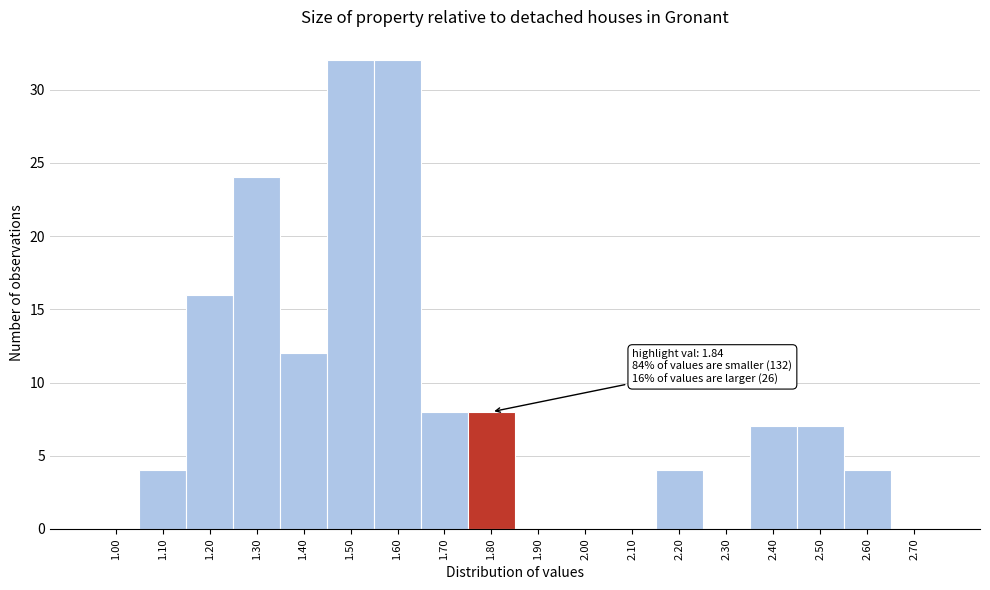

Reading left to right, extract all data points from this chart.

1.00=0	1.10=4	1.20=16	1.30=24	1.40=12	1.50=32	1.60=32	1.70=8	1.80=8	1.90=0	2.00=0	2.10=0	2.20=4	2.30=0	2.40=7	2.50=7	2.60=4	2.70=0